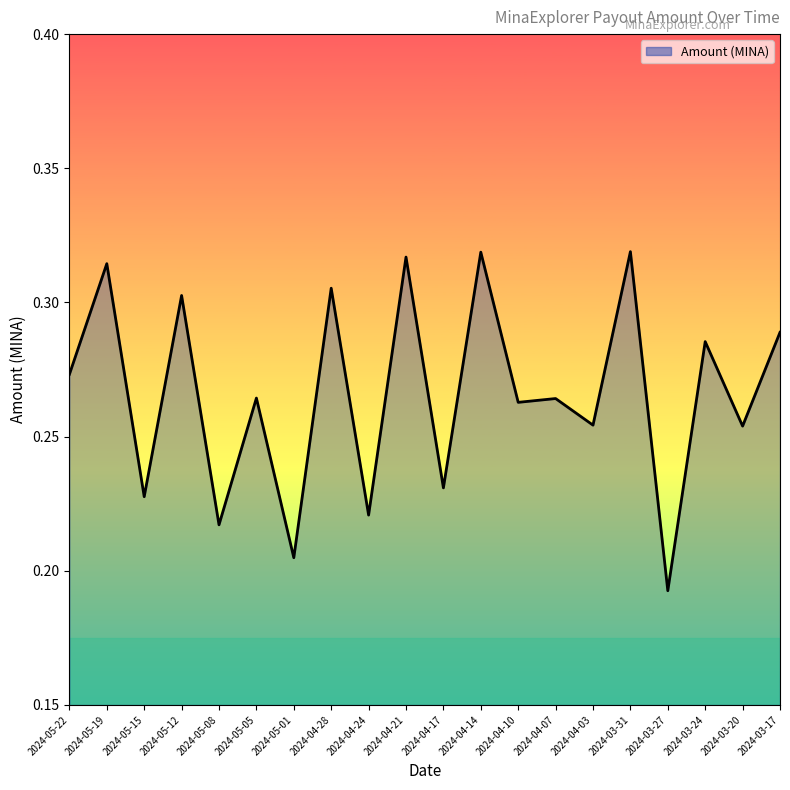

At which category does the chart reach its minimum across all series?

2024-03-27